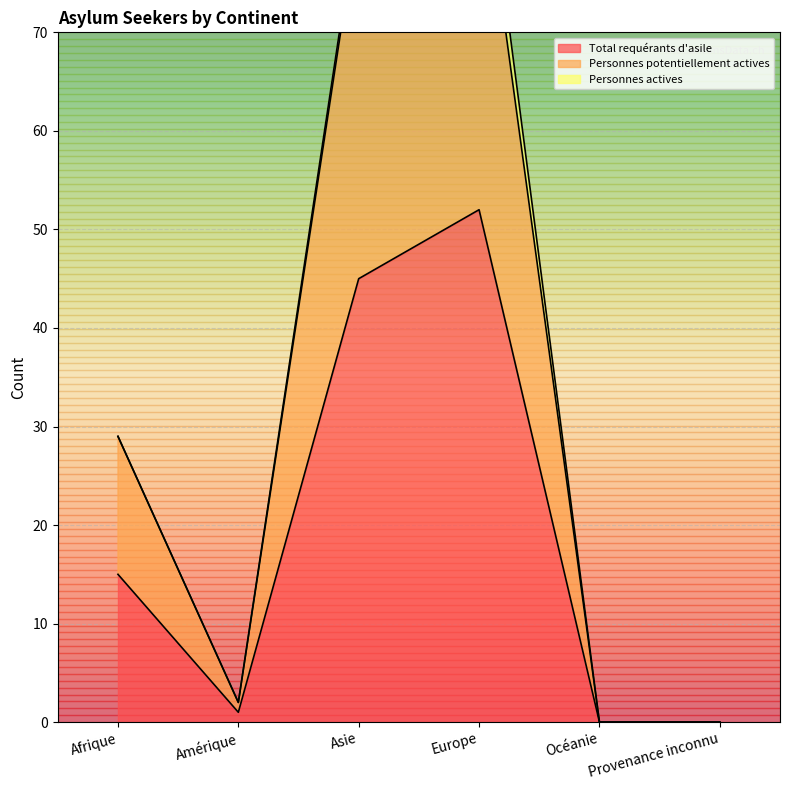

Which series has the largest range (max minus min)?

Personnes potentiellement actives